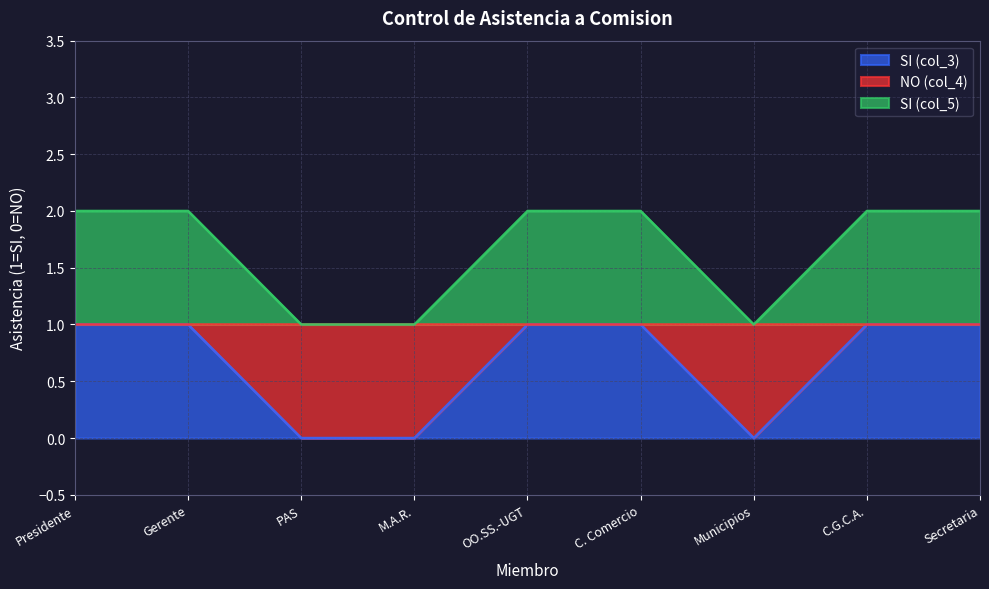

True or false: NO (col_4) and SI (col_3) intersect in this chart.

False